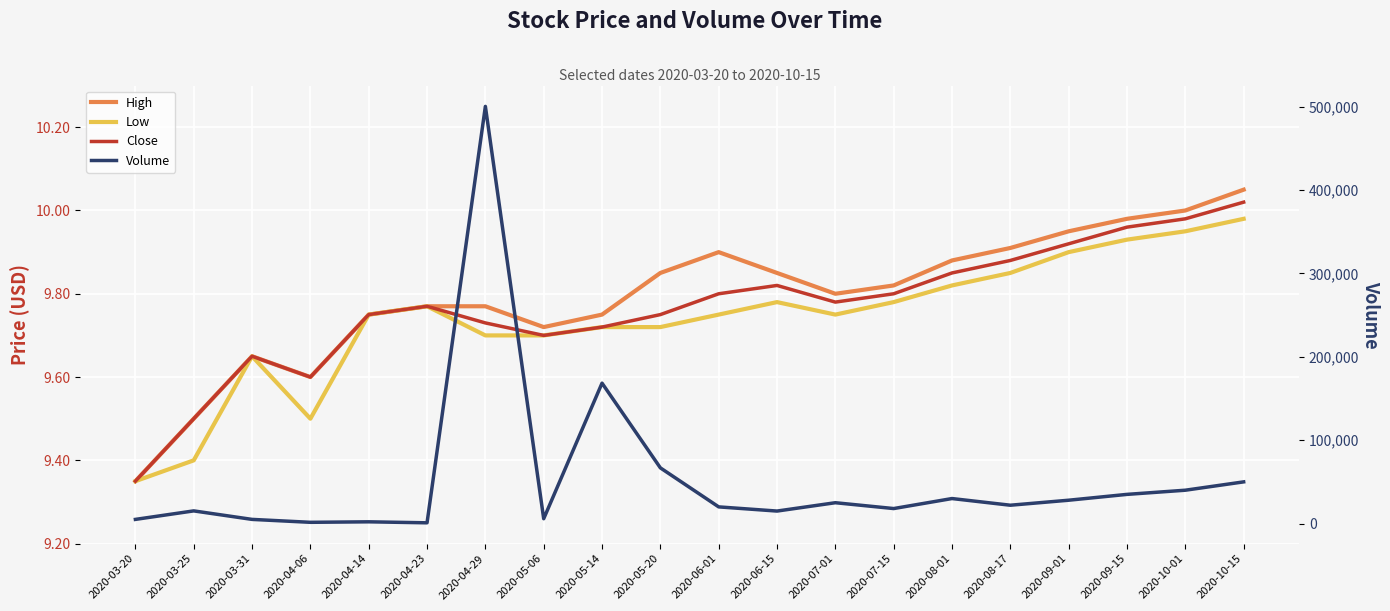

At how many categories does at least one series exceed 438615?

1